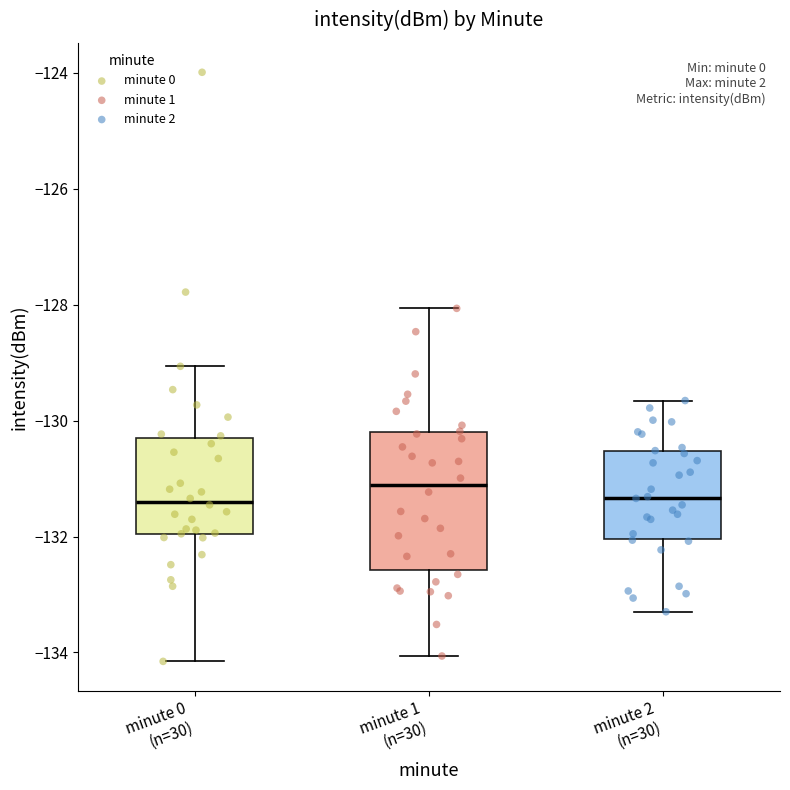

Where is the lower edge of the box for minute 1 (n=30) on the y-axis? The values are not printed on the chart, so give them approximately, as read against the axis.

-132.6